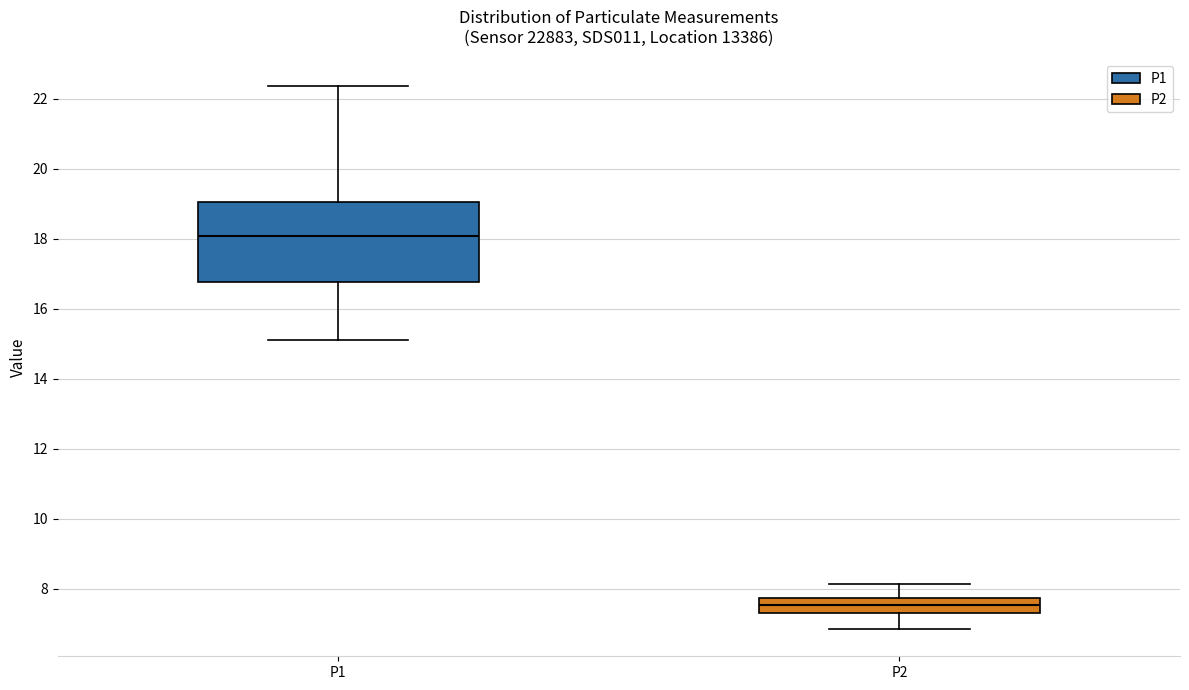

Where is the upper edge of the box for P1 on the y-axis? The values are not printed on the chart, so give them approximately, as read against the axis.

19.0